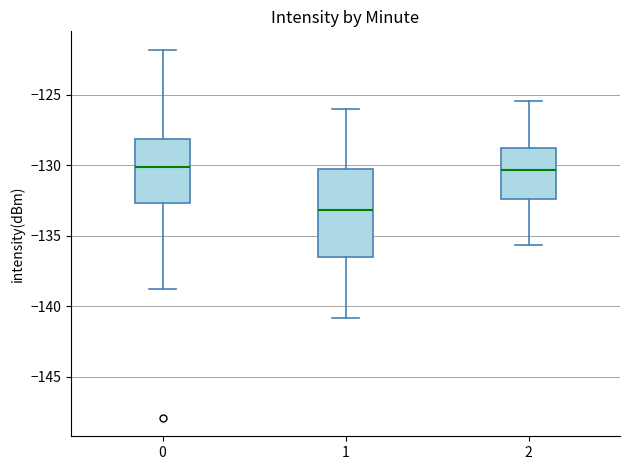

Comparing the boxes themselves (not the whiskers), which one is the tallest?

1